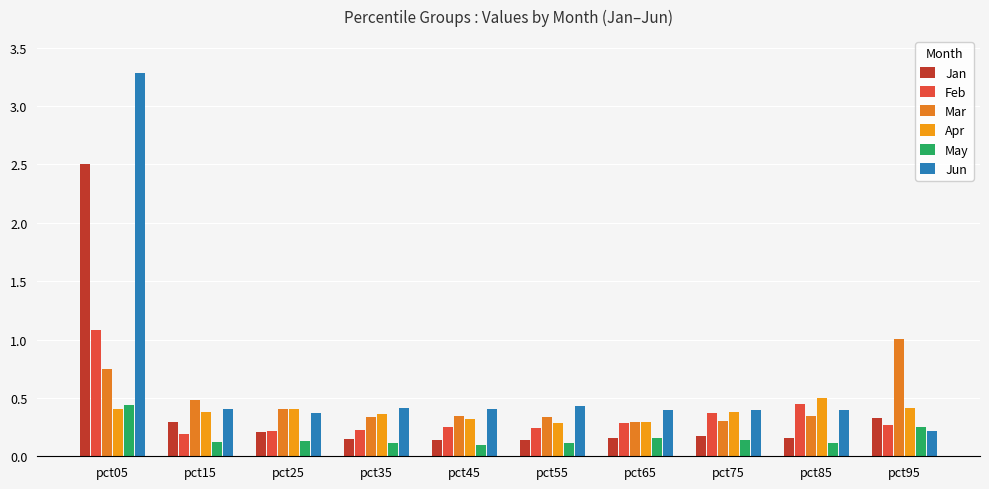

What are all the series names shown in the legend?

Jan, Feb, Mar, Apr, May, Jun